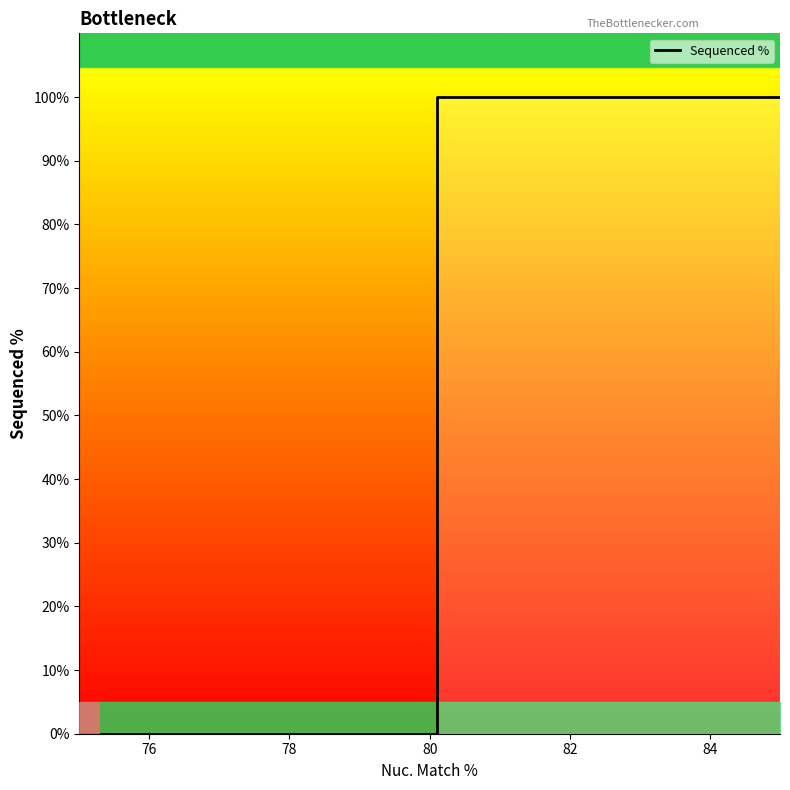

At which label is the value closest to 50?

78